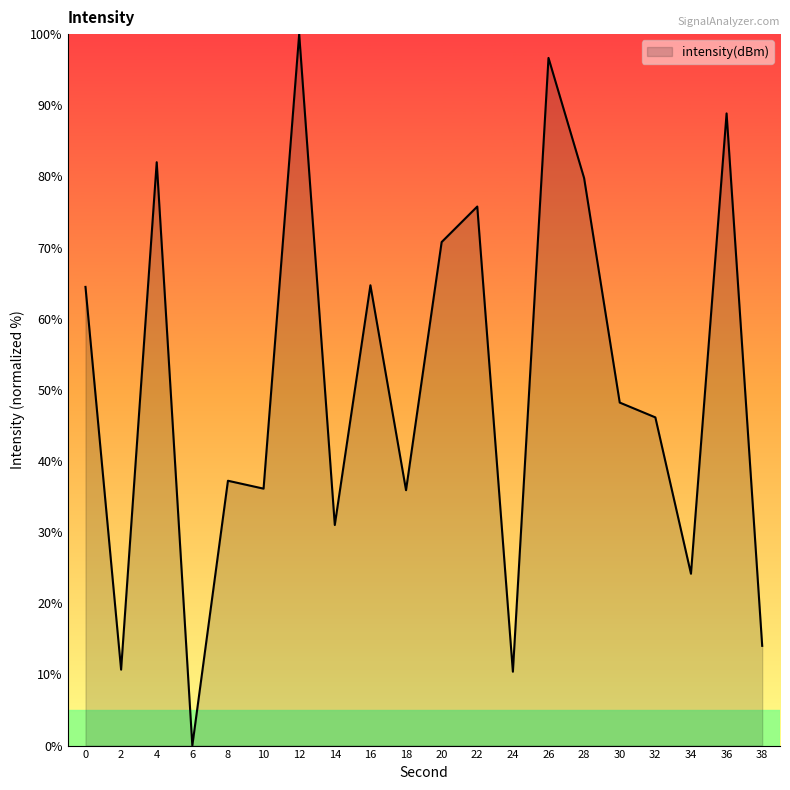

What is the ratio of the value at 16 to the value at 28?

0.8